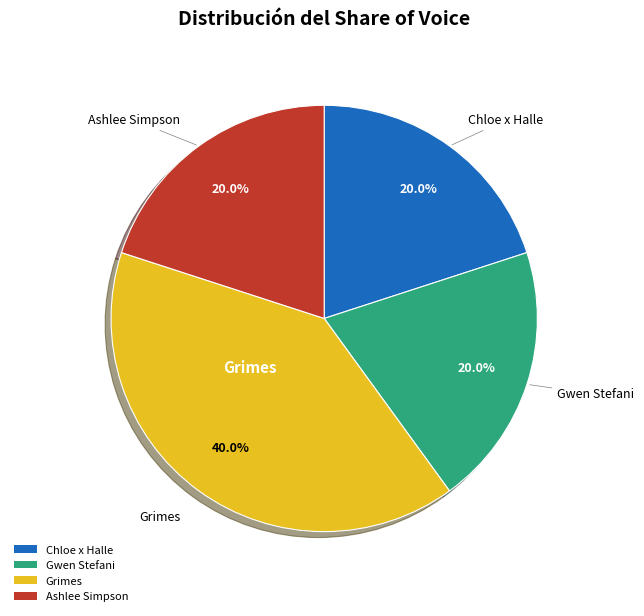

Which slice is the largest?

Grimes